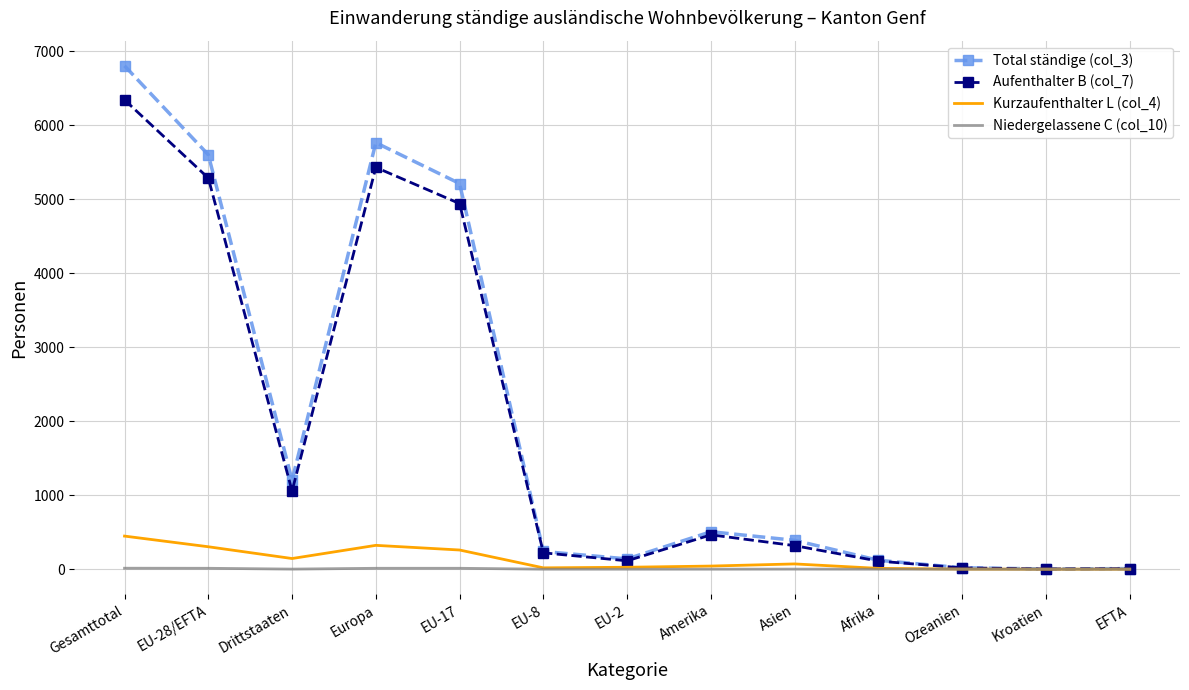

What position from the left is EU-8?

6